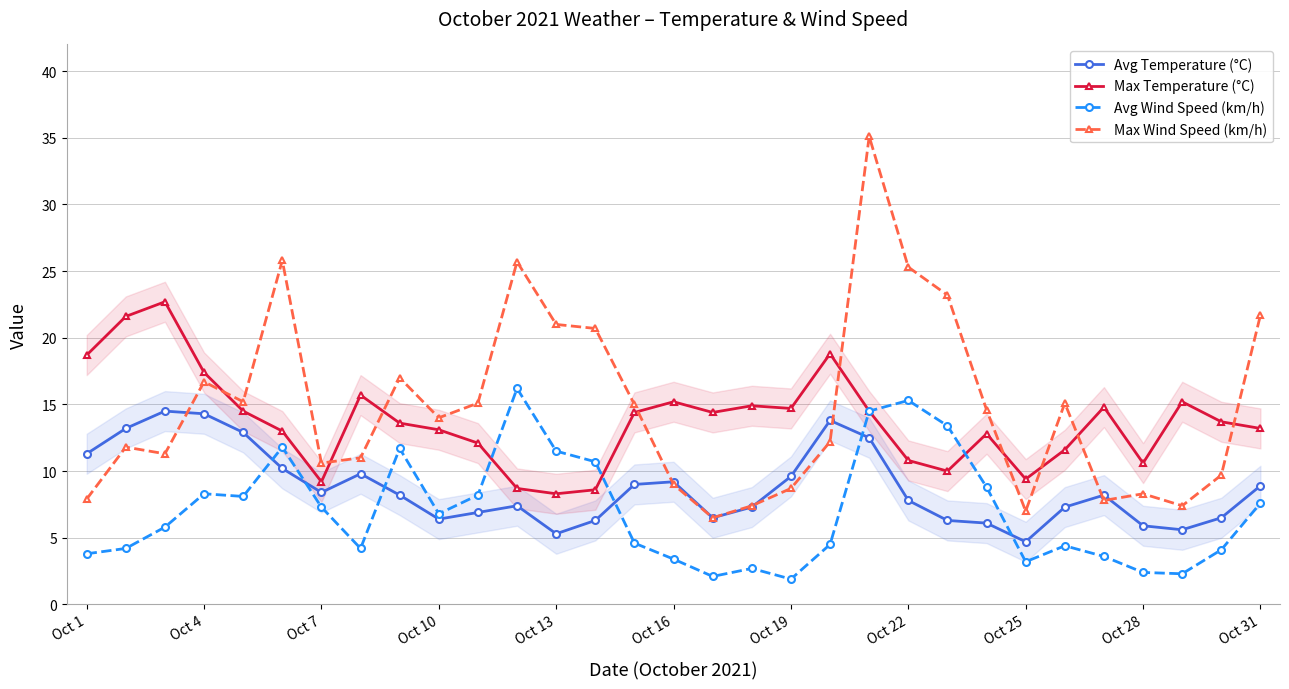

How many categories are shown in the chart?

31